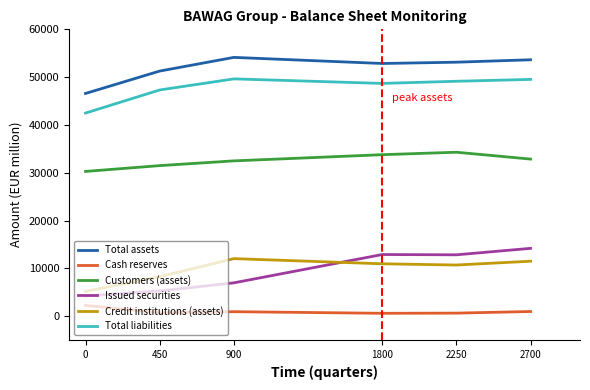

Is it true that Credit institutions (assets) equals 5186 at 0?

True